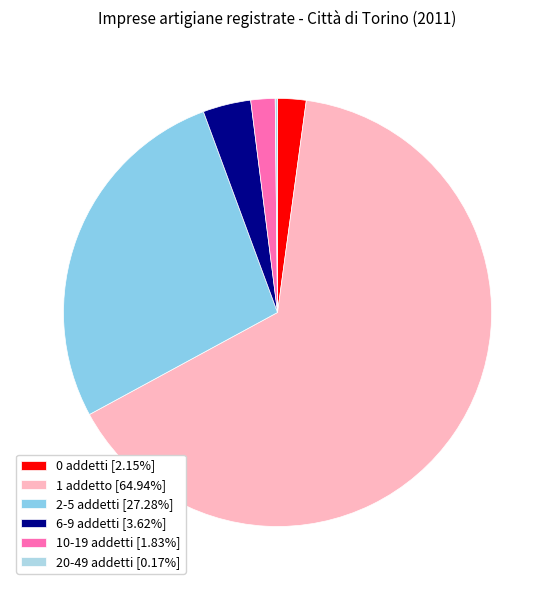

To the nearest percent, what is the difference between the largest and smallest slice percentages?

65%